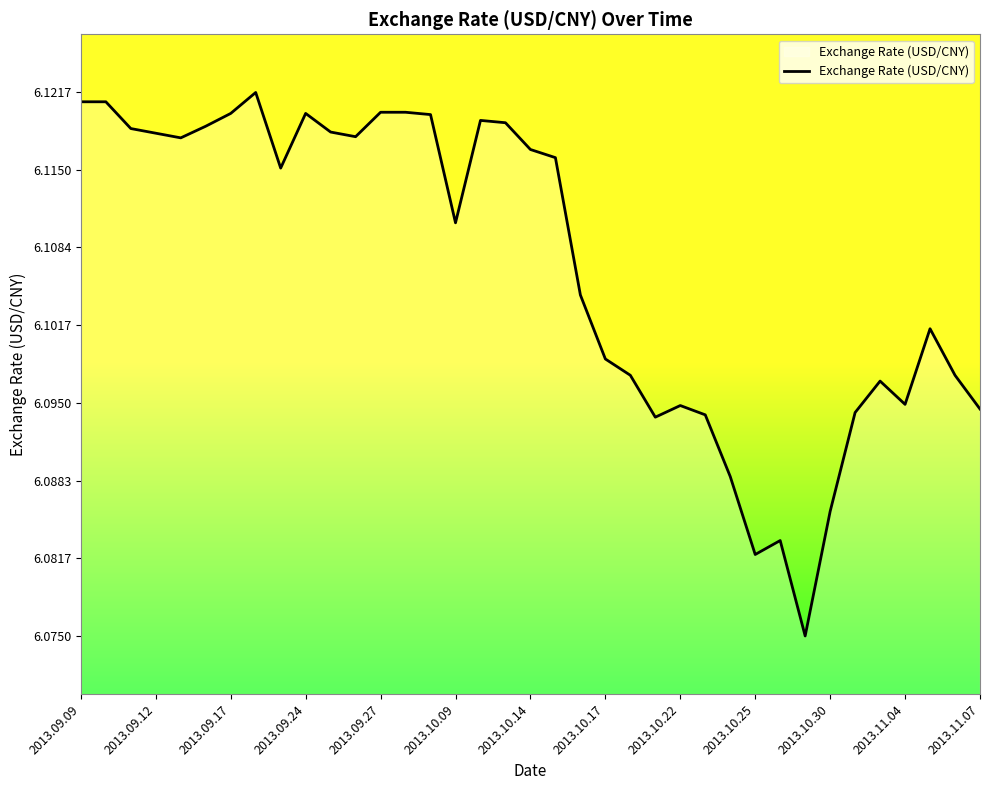

Where is the data nearest to the value 6?

29